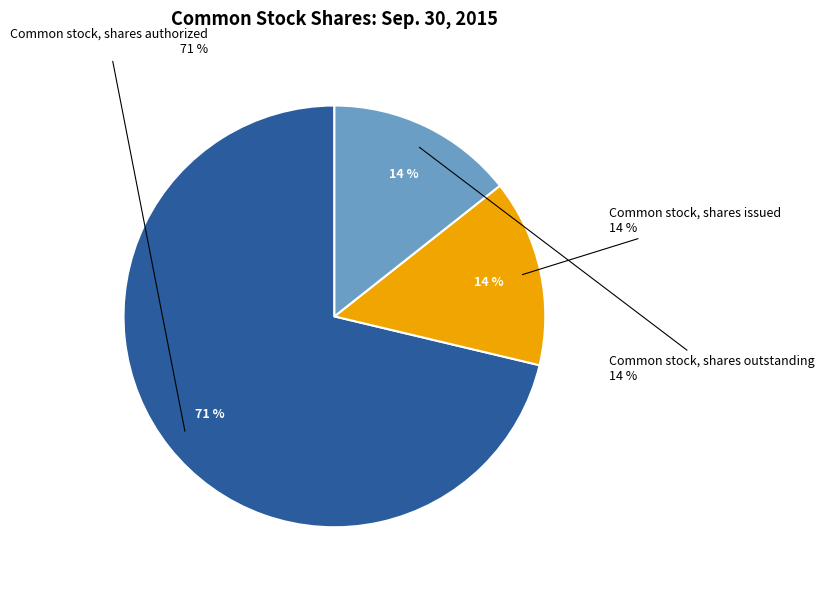

Which slice is the largest?

Common stock, shares authorized